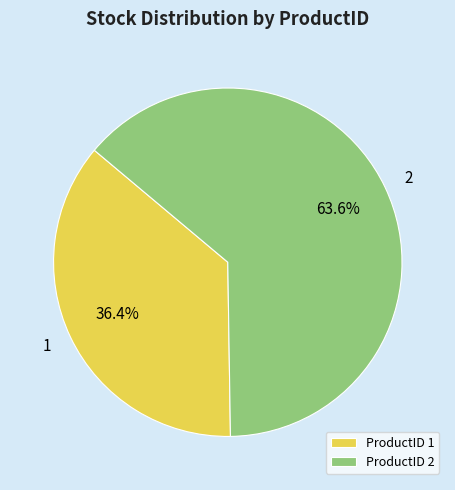

Rank the categories by value from highest to lowest.

2, 1